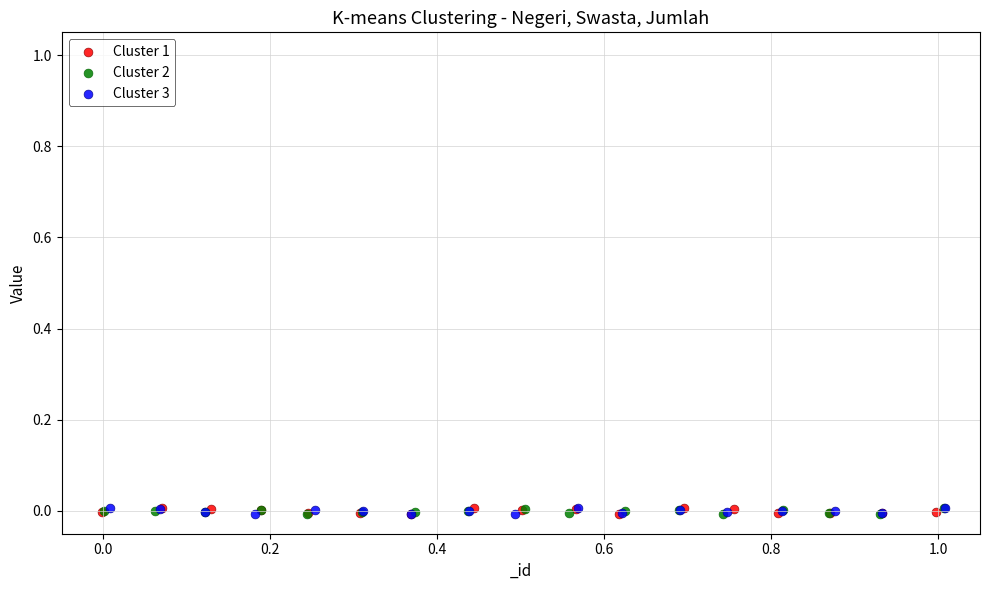

What are all the series names shown in the legend?

Cluster 1, Cluster 2, Cluster 3